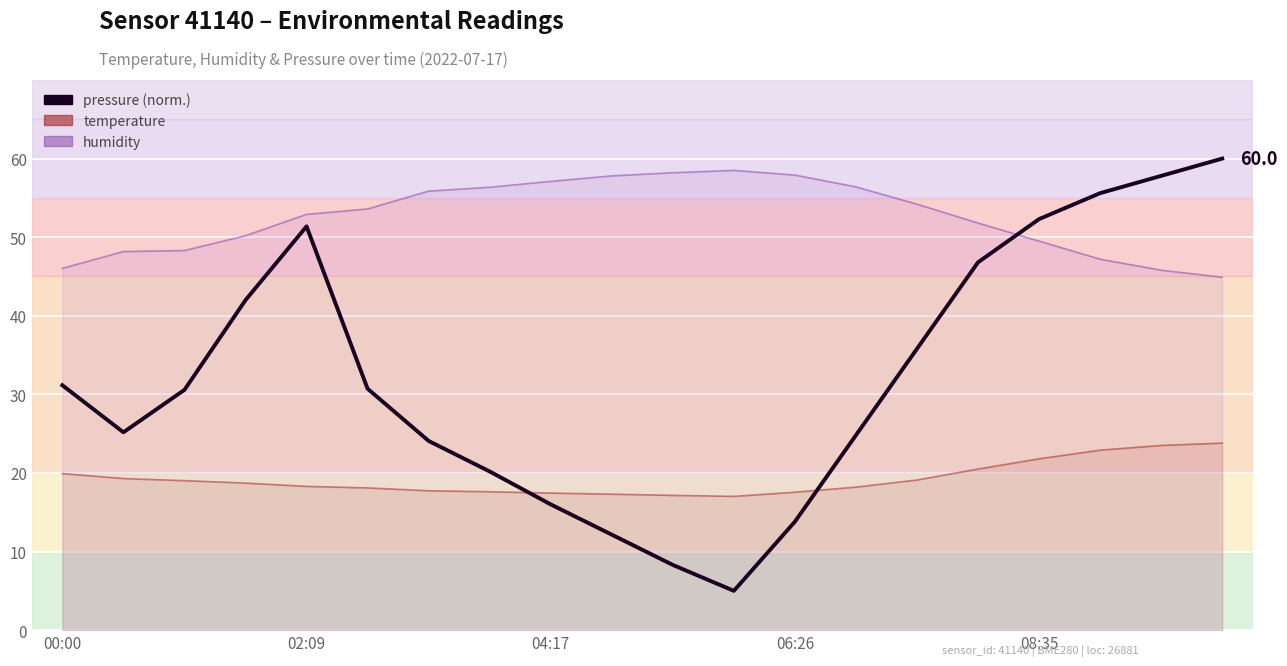

What is the difference between the second highest and second lowest values?

49.5